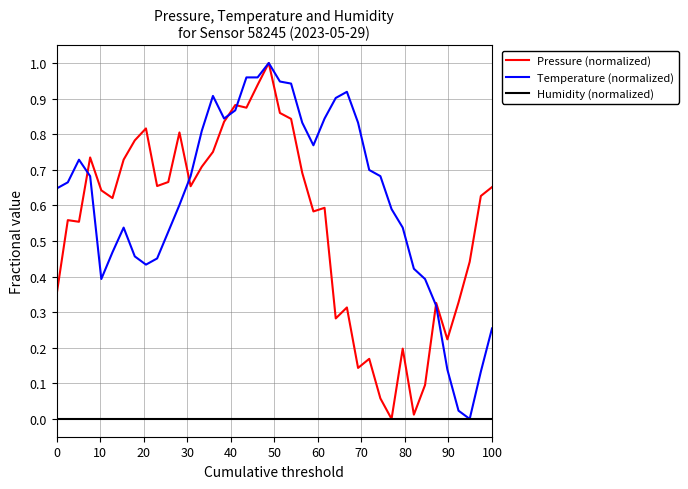

Reading left to right, transcribe all the data shown in this chart.

Pressure (normalized): 0.4	0.6	0.6	0.7	0.6	0.6	0.7	0.8	0.8	0.7	0.7	0.8	0.7	0.7	0.8	0.8	0.9	0.9	0.9	1.0	0.9	0.8	0.7	0.6	0.6	0.3	0.3	0.1	0.2	0.1	0.0	0.2	0.0	0.1	0.3	0.2	0.3	0.4	0.6	0.7
Temperature (normalized): 0.6	0.7	0.7	0.7	0.4	0.5	0.5	0.5	0.4	0.5	0.5	0.6	0.7	0.8	0.9	0.8	0.9	1.0	1.0	1.0	0.9	0.9	0.8	0.8	0.8	0.9	0.9	0.8	0.7	0.7	0.6	0.5	0.4	0.4	0.3	0.1	0.0	0.0	0.1	0.3
Humidity (normalized): 0.0	0.0	0.0	0.0	0.0	0.0	0.0	0.0	0.0	0.0	0.0	0.0	0.0	0.0	0.0	0.0	0.0	0.0	0.0	0.0	0.0	0.0	0.0	0.0	0.0	0.0	0.0	0.0	0.0	0.0	0.0	0.0	0.0	0.0	0.0	0.0	0.0	0.0	0.0	0.0